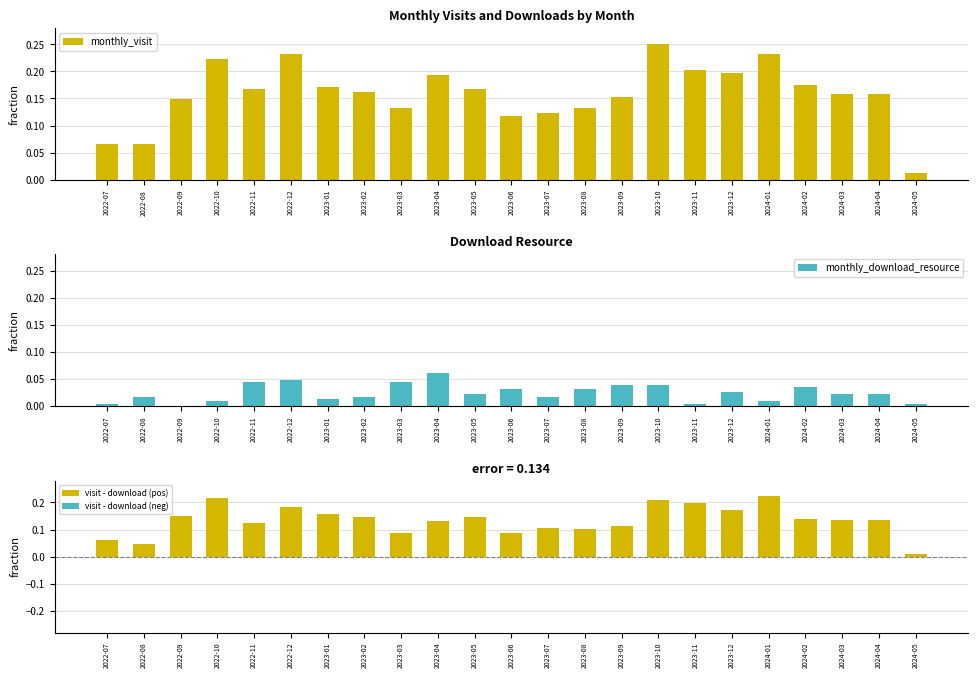

Which label corresponds to the smallest value in the chart?

2022-09